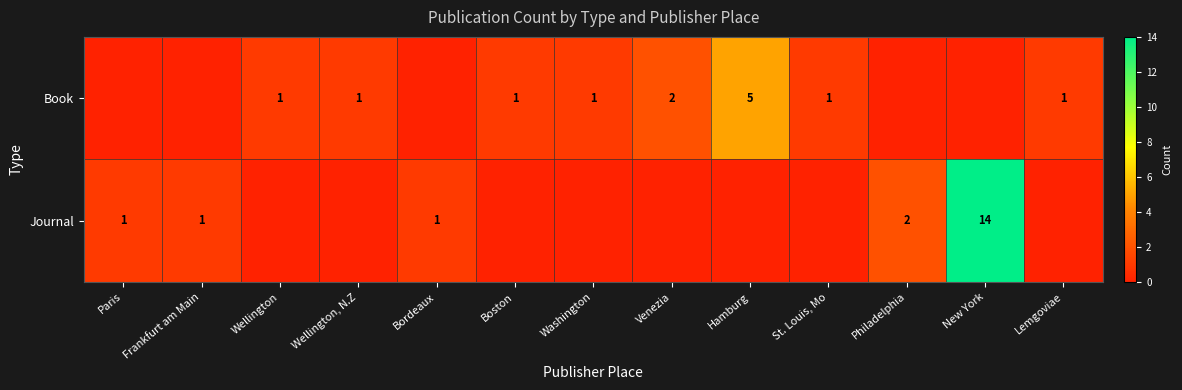

True or false: Book has a value of 1 at Washington.

True